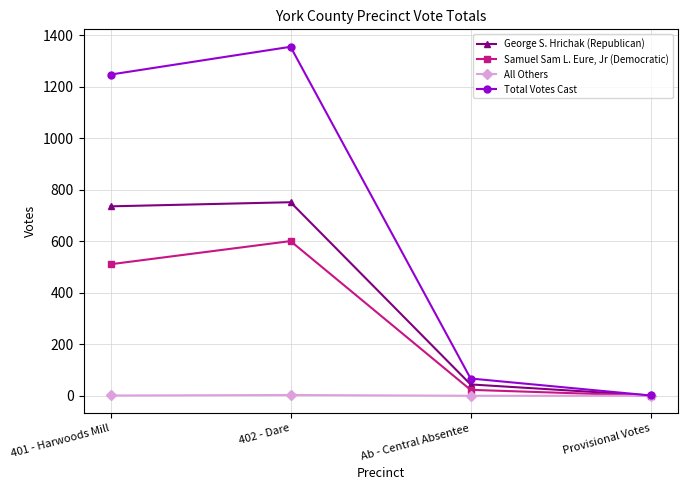

The Samuel Sam L. Eure, Jr (Democratic) series shows 601 at 402 - Dare. True or false?

True